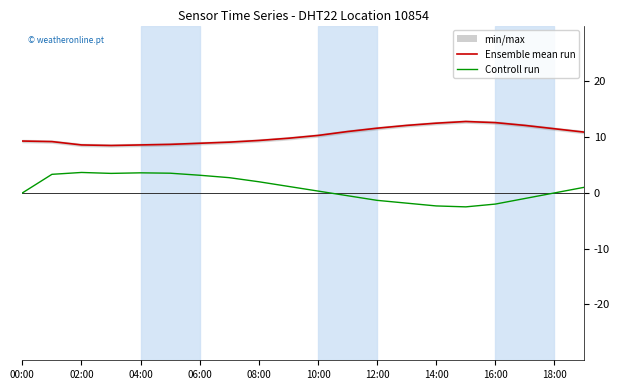

At which label does Ensemble mean run reach its peak?

15